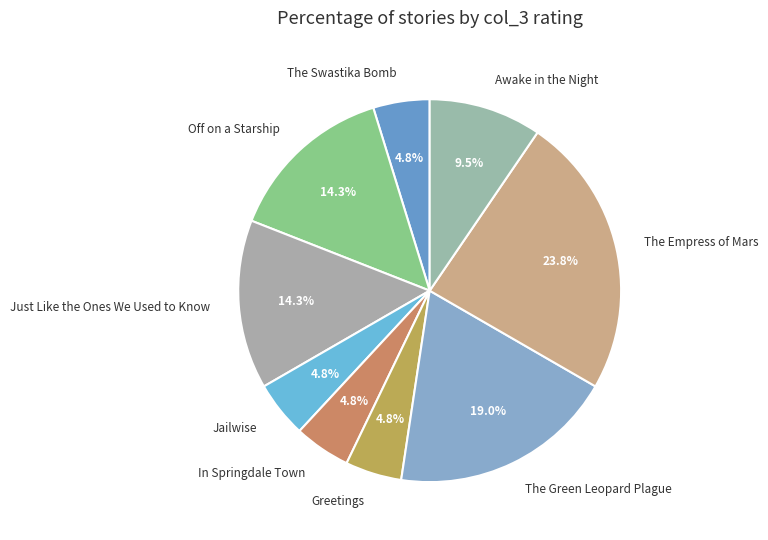

Do Just Like the Ones We Used to Know and The Swastika Bomb together represent more than half of the pie?

No